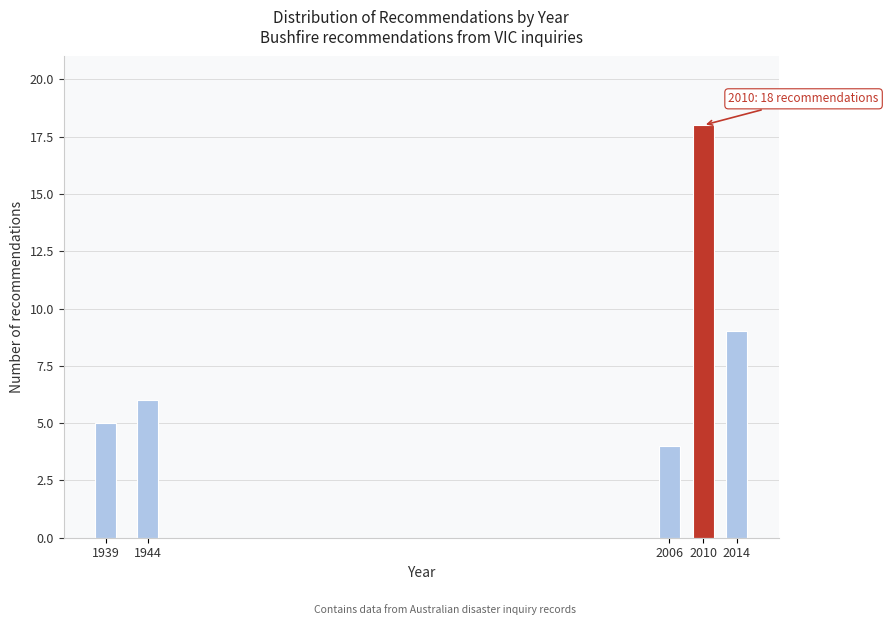

Reading left to right, extract all data points from this chart.

1939=5	1944=6	2006=4	2010=18	2014=9